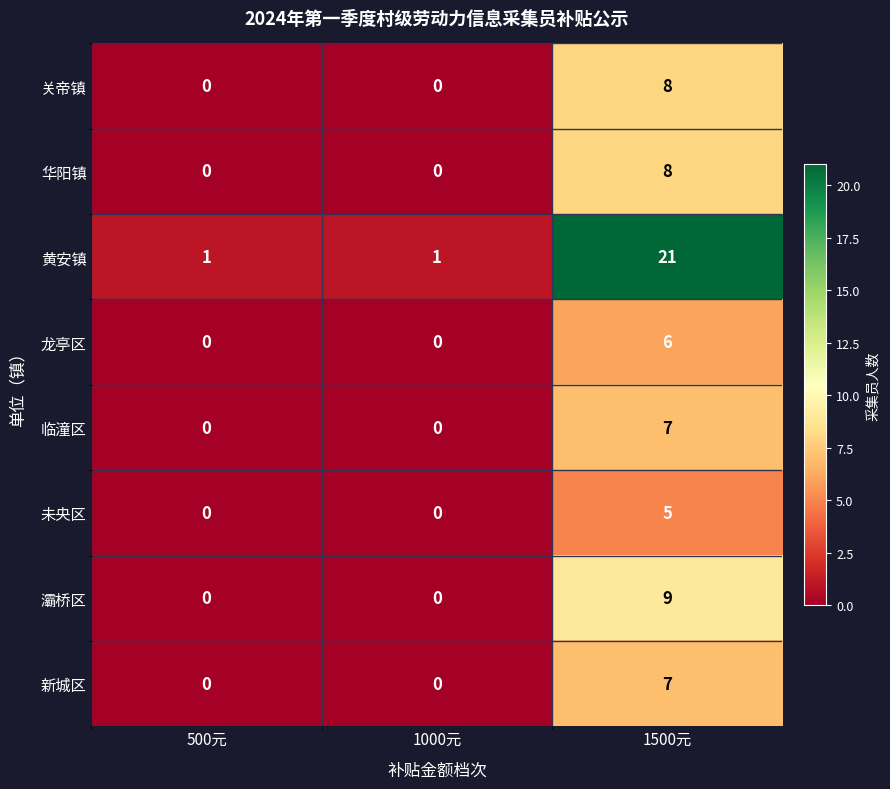

What is the sum of all 关帝镇 values?

8